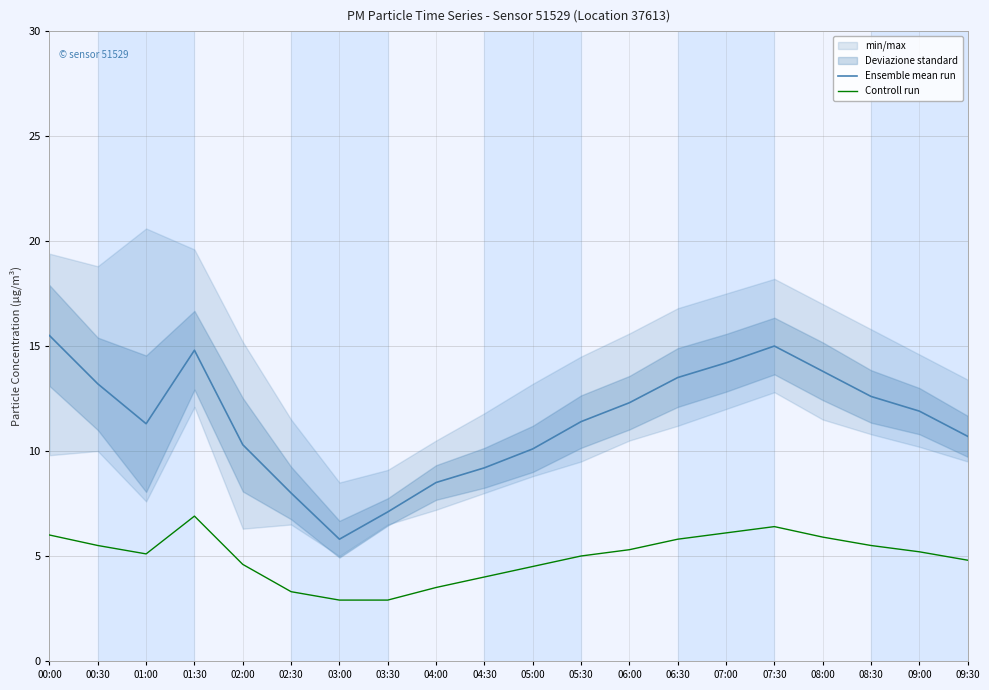

How many values in the Ensemble mean run series are below 11?

8